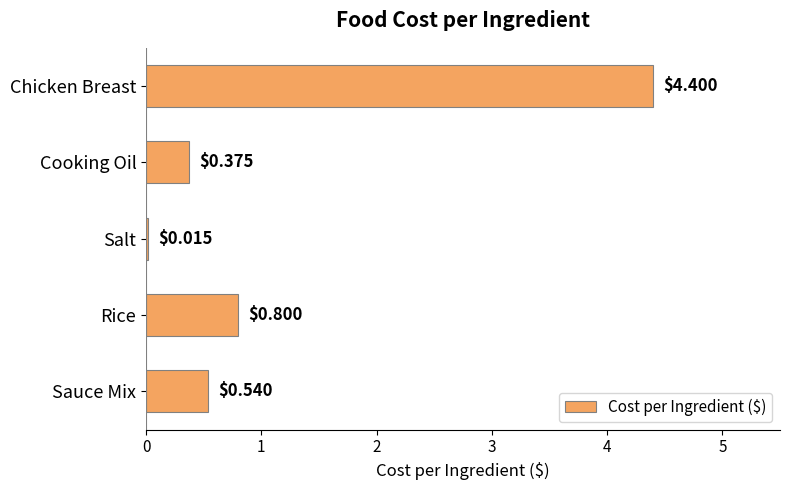

Which has a higher value, Chicken Breast or Salt?

Chicken Breast